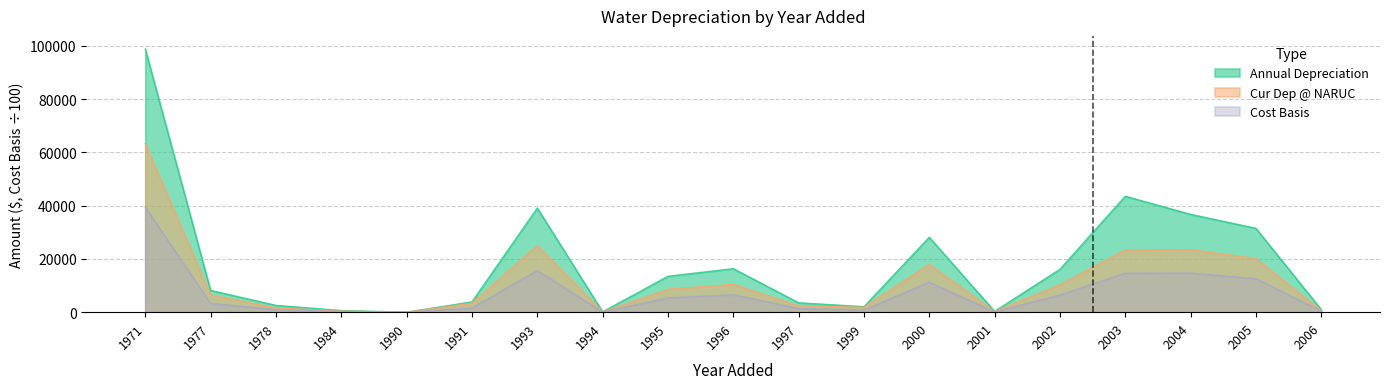

True or false: Annual Depreciation and Cur Dep @ NARUC intersect in this chart.

False